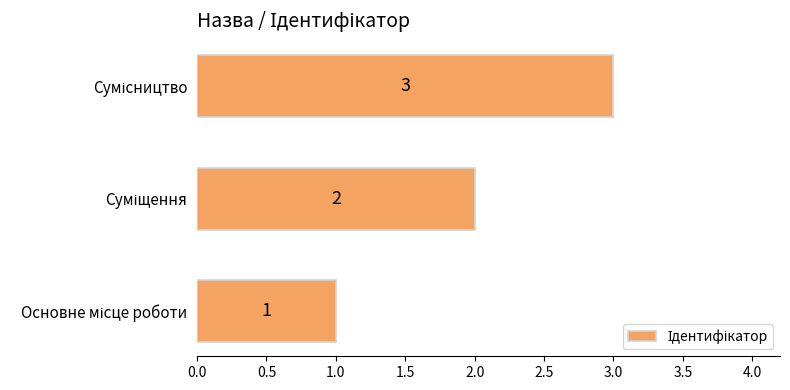

What is the difference between the maximum and minimum values?

2